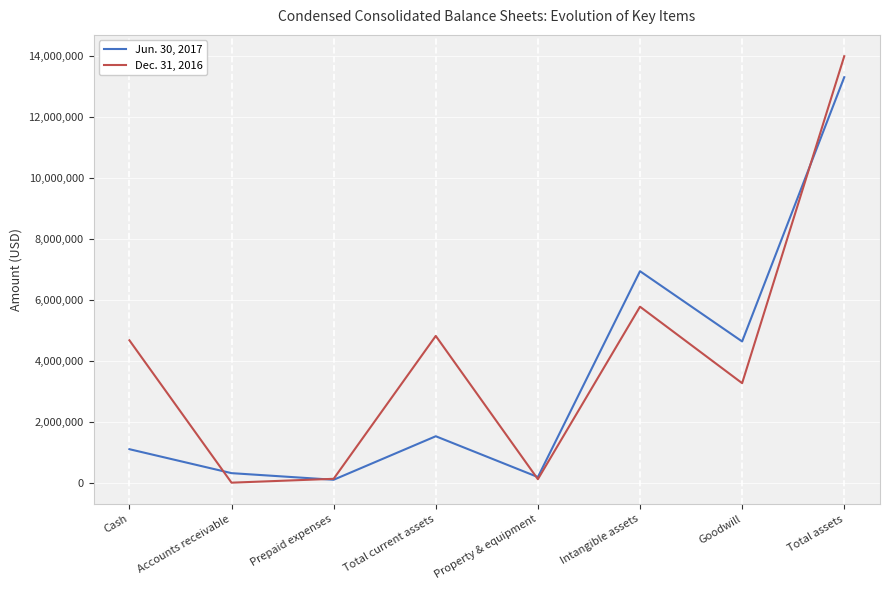

What is the total value across all series at Accounts receivable?

329204